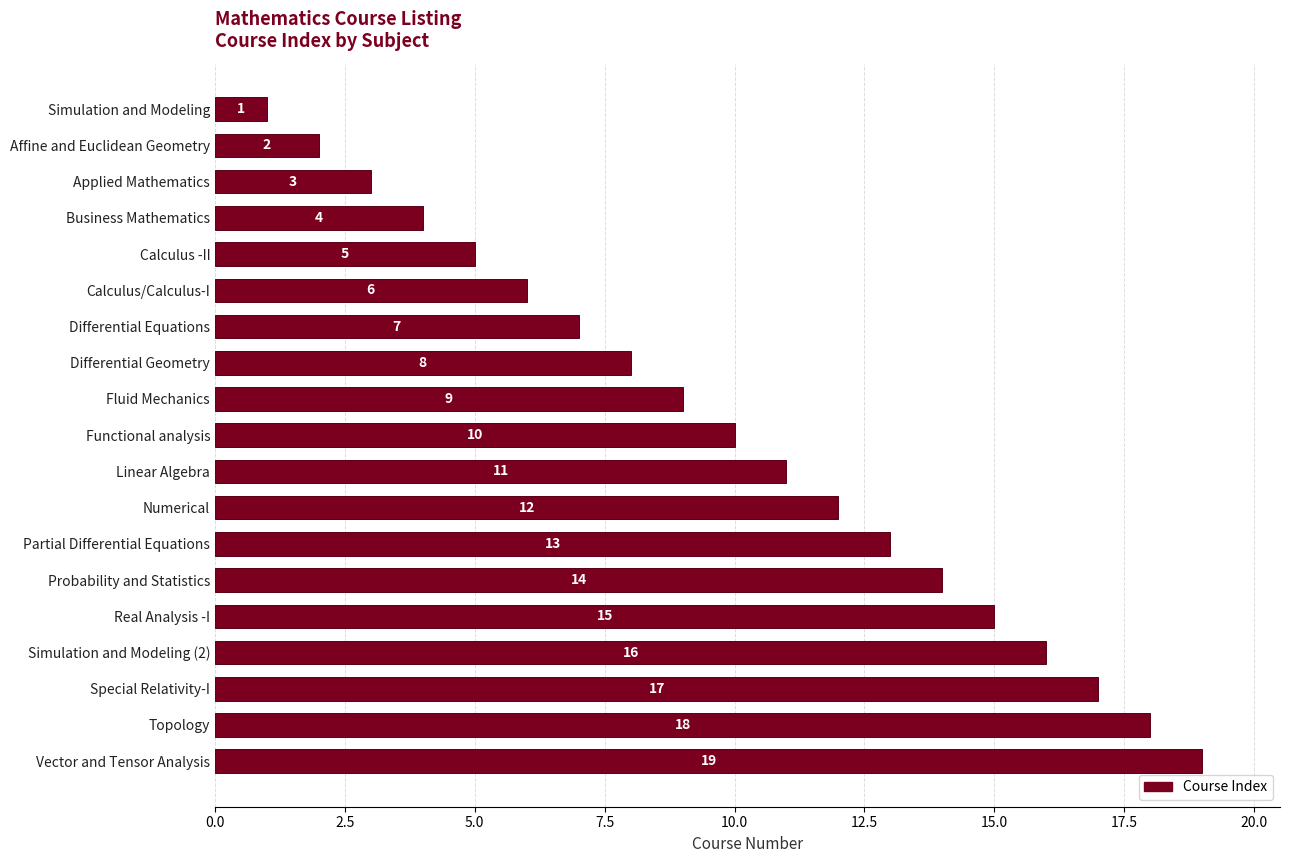

What is the difference between the maximum and minimum values?

18